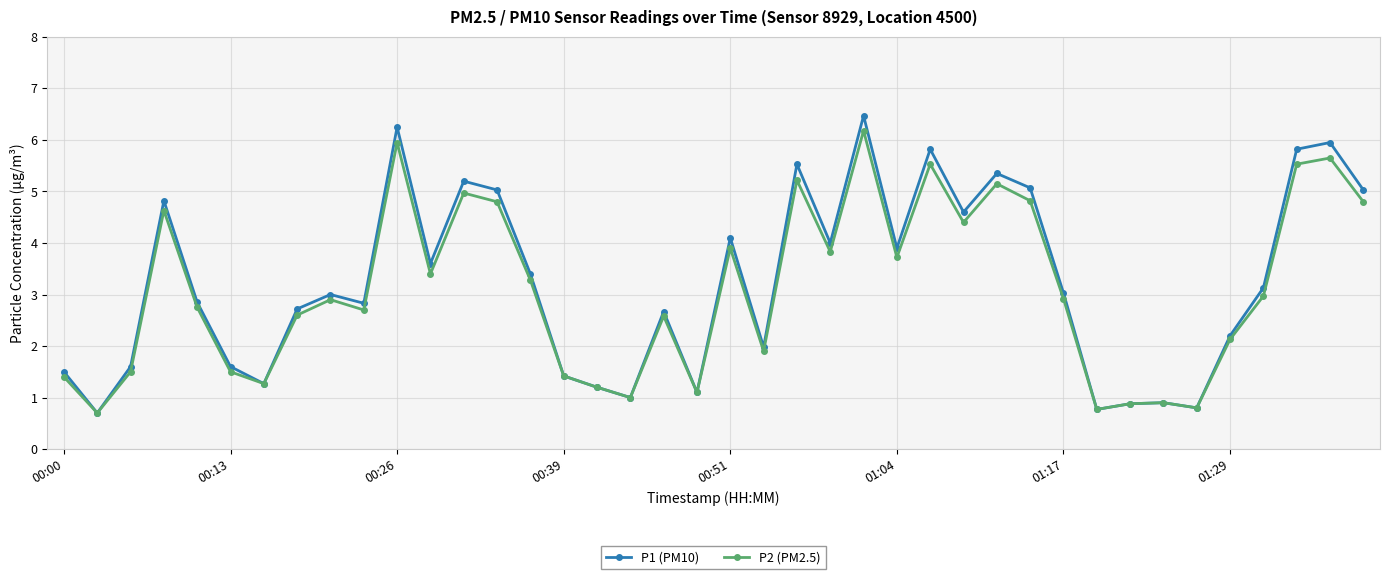

True or false: P2 (PM2.5) has more than 1 interior local peaks.

True